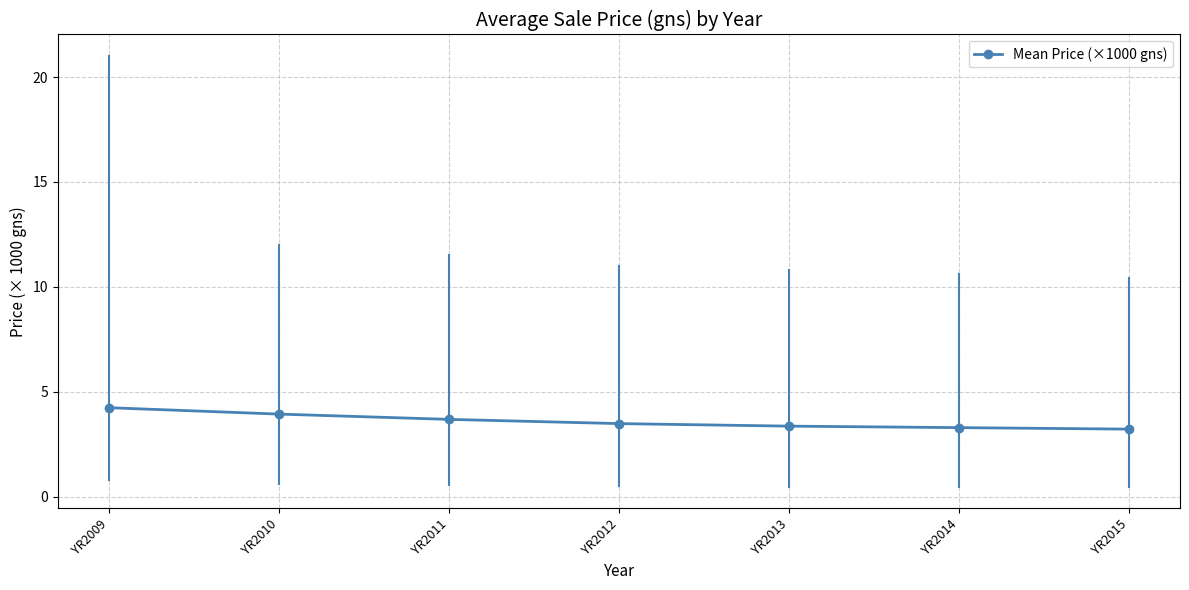

True or false: the data shows 4.2 at YR2009.

True